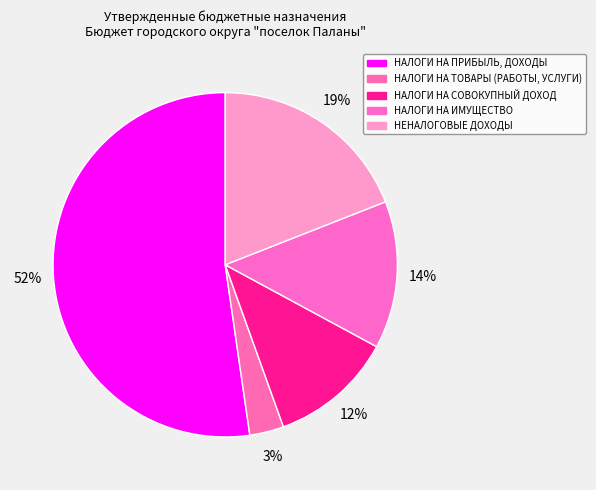

How many slices are in this pie chart?

5